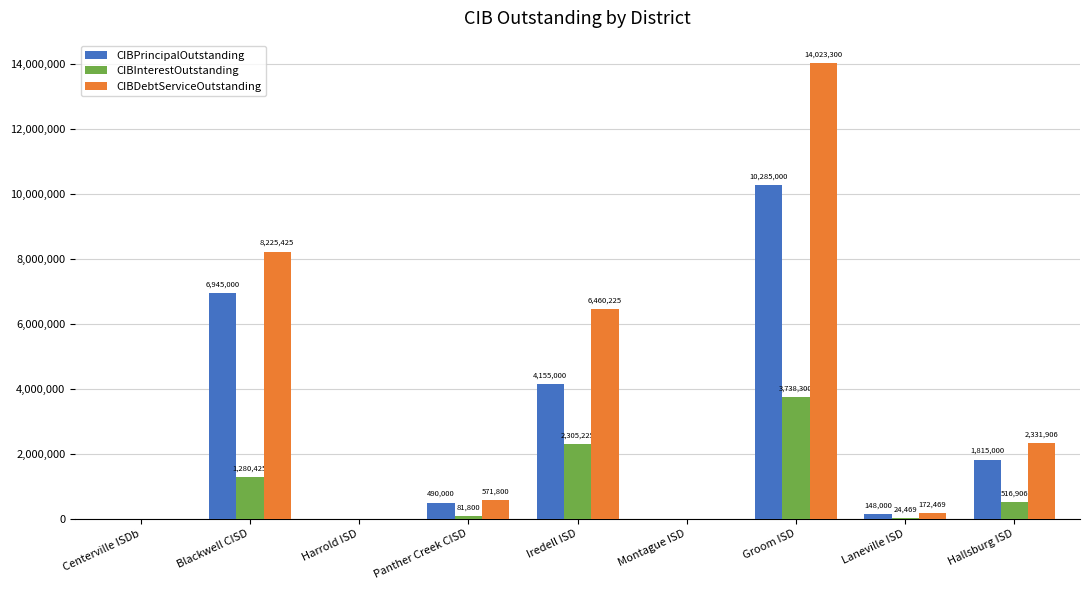

Is it true that CIBInterestOutstanding equals 0.0 at Centerville ISDb?

True